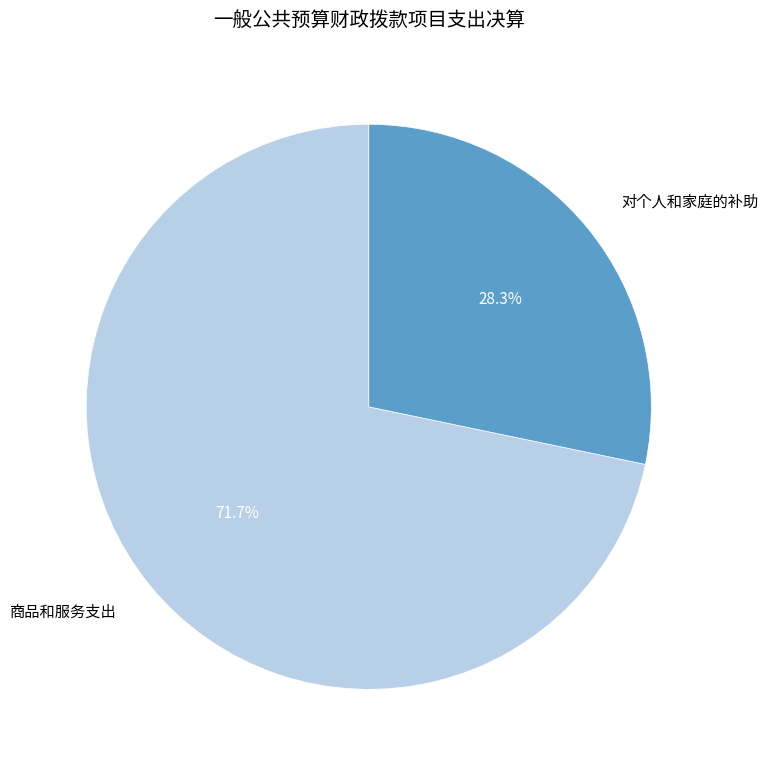

Count the number of slices in the pie.

2